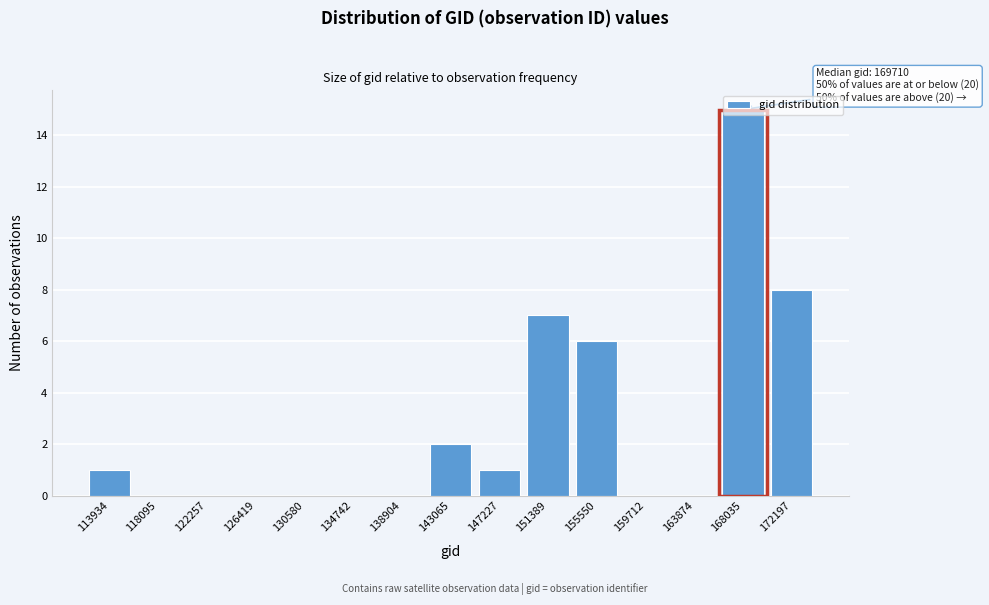

The value at 143065 is 2. True or false?

True